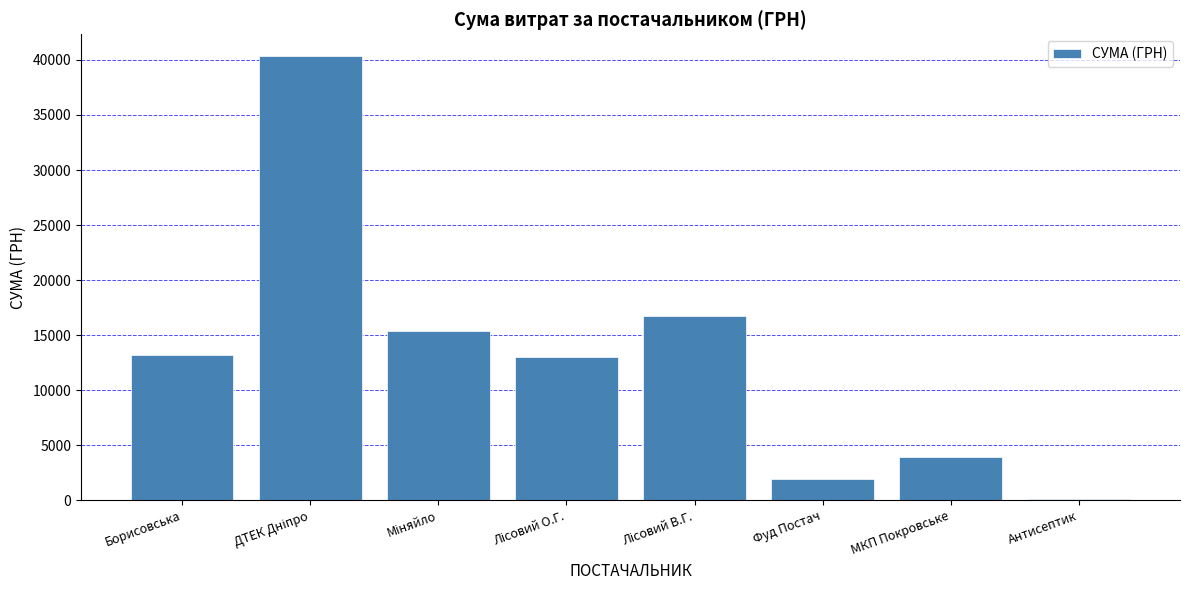

Which category has the lowest value across all series?

Антисептик